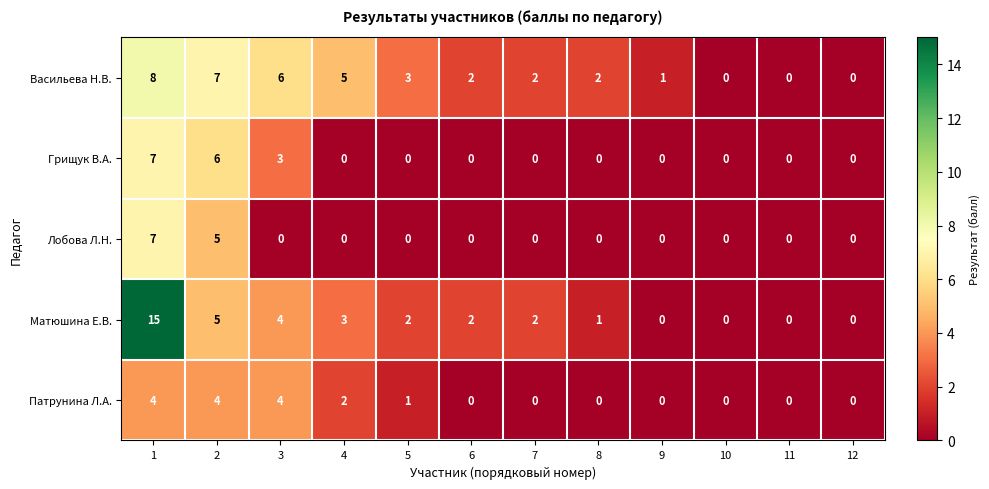

Count the number of categories in the chart.

12